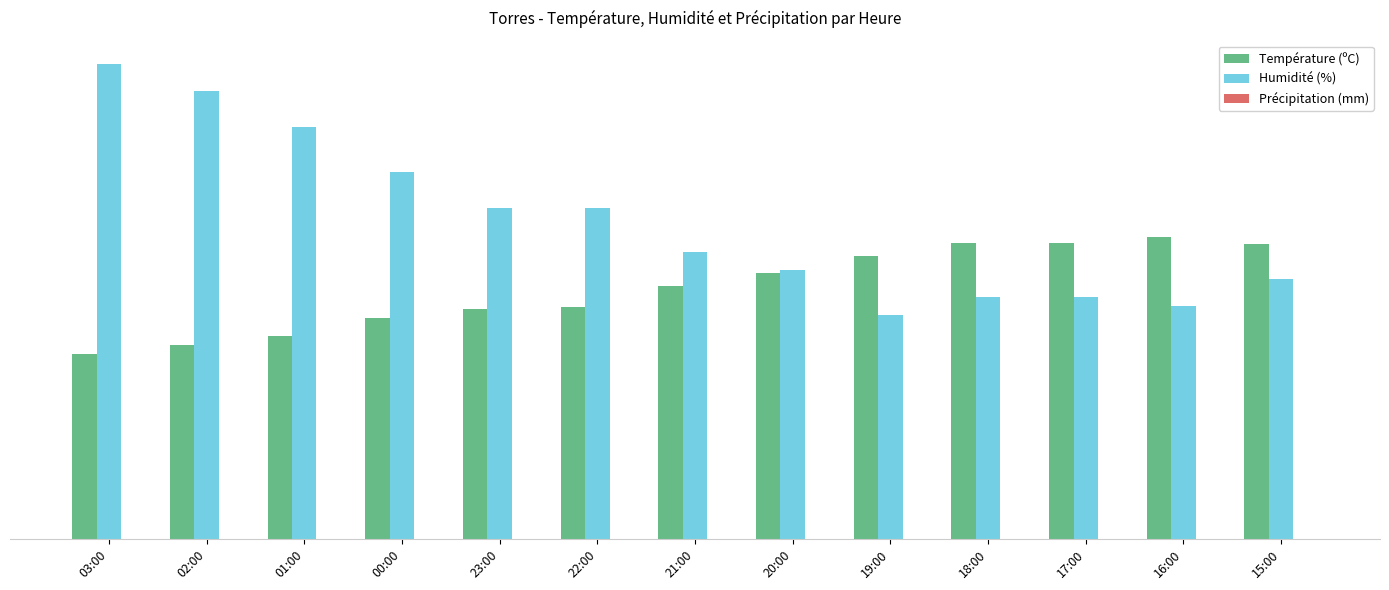

Rank the series at 19:00 from highest to lowest value.

Température (ºC), Humidité (%)